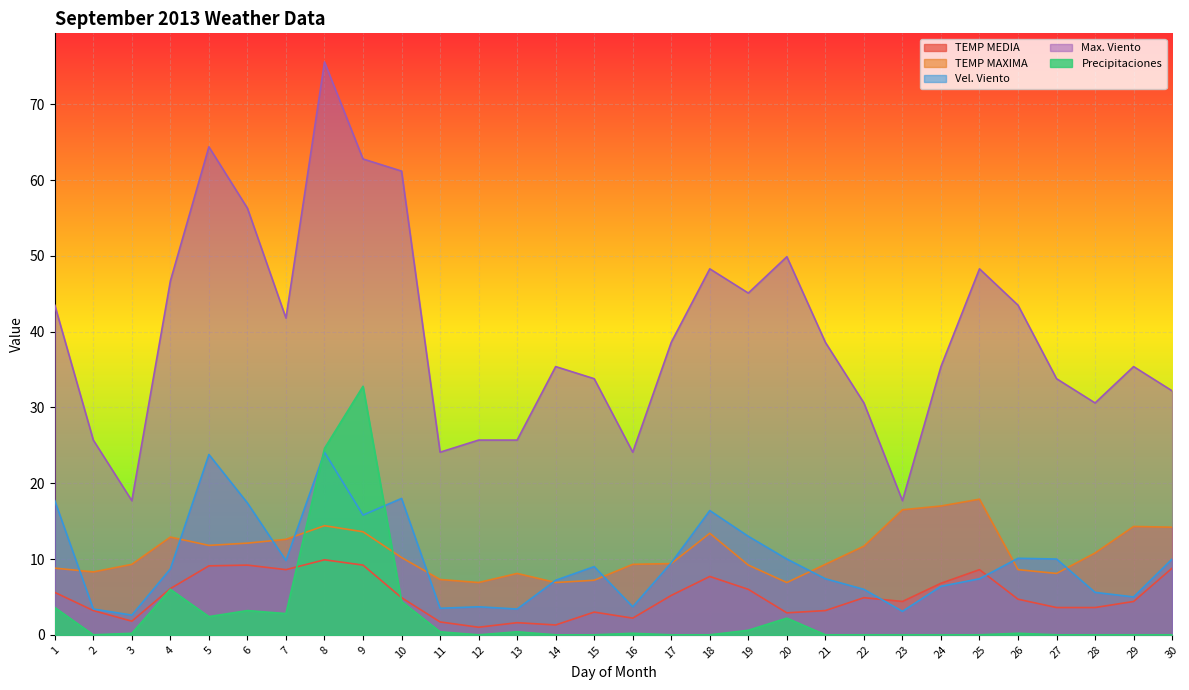

How many lines are shown in the chart?

5